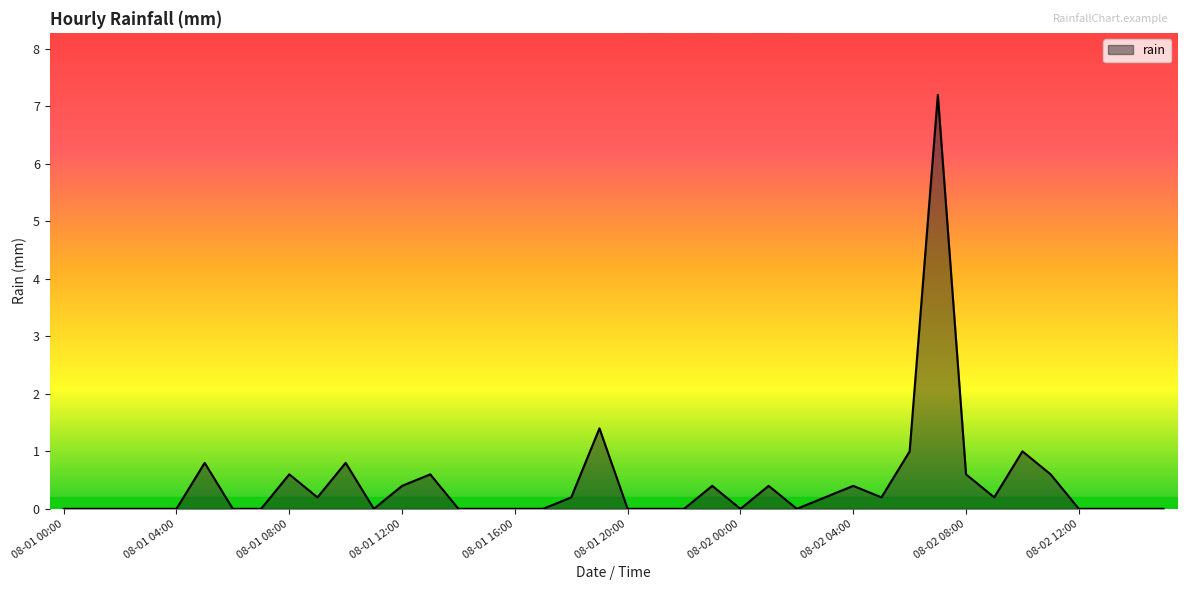

What is the maximum value shown in the chart?

7.2